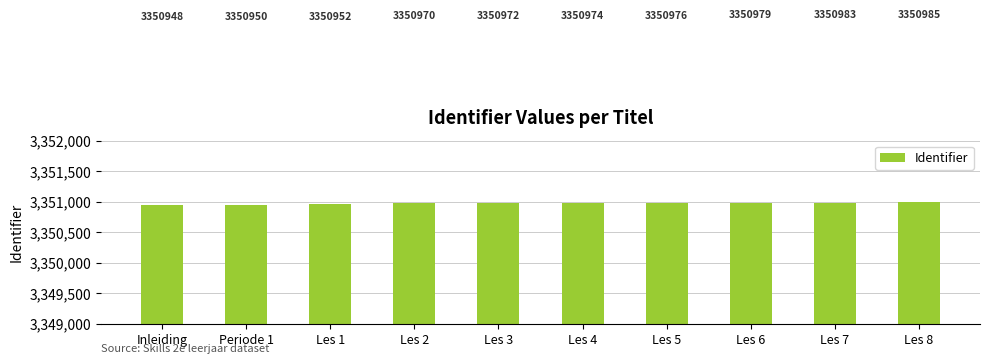

Rank the categories by value from lowest to highest.

Inleiding, Periode 1, Les 1, Les 2, Les 3, Les 4, Les 5, Les 6, Les 7, Les 8